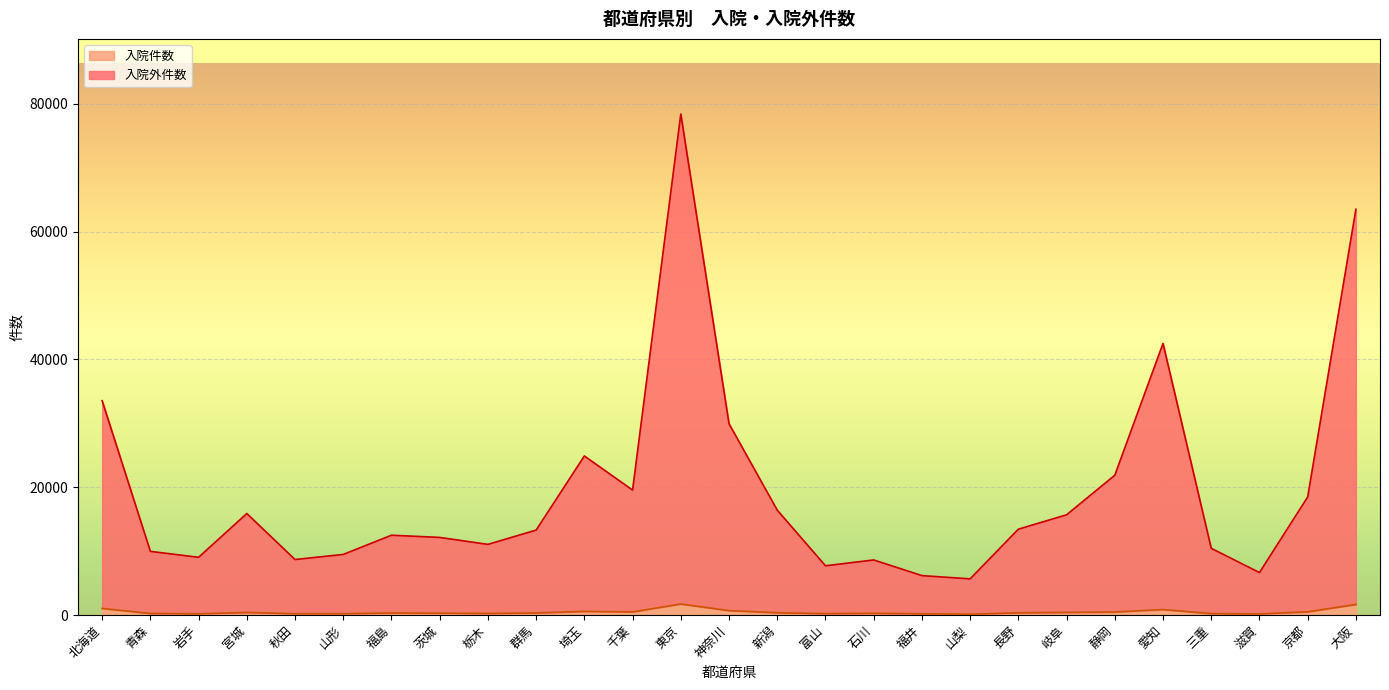

What position from the left is 神奈川?

14